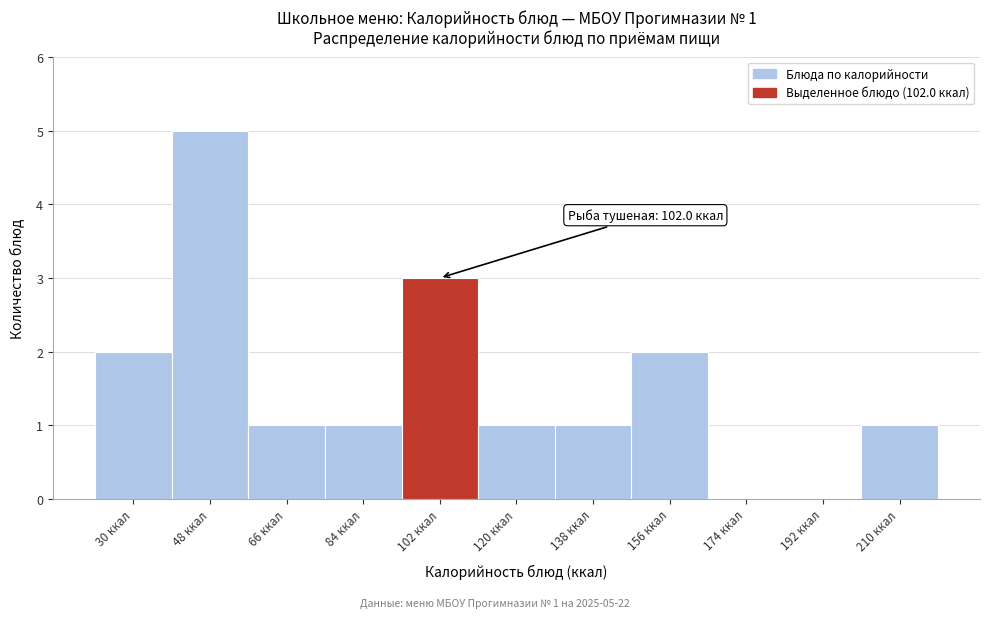

Reading left to right, list all the values displayed in this chart.

30 ккал=2	48 ккал=5	66 ккал=1	84 ккал=1	102 ккал=3	120 ккал=1	138 ккал=1	156 ккал=2	174 ккал=0	192 ккал=0	210 ккал=1